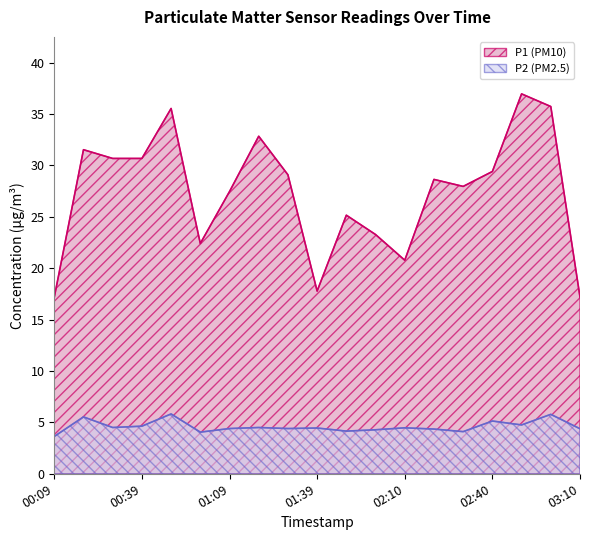

What is the maximum value shown in the chart?

37.0